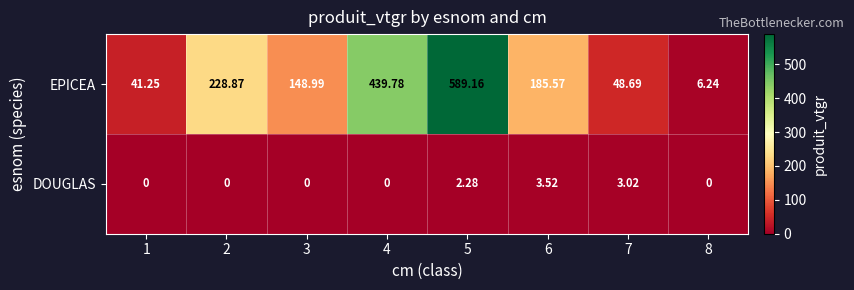

Between 1 and 2, which series saw the biggest shift?

EPICEA